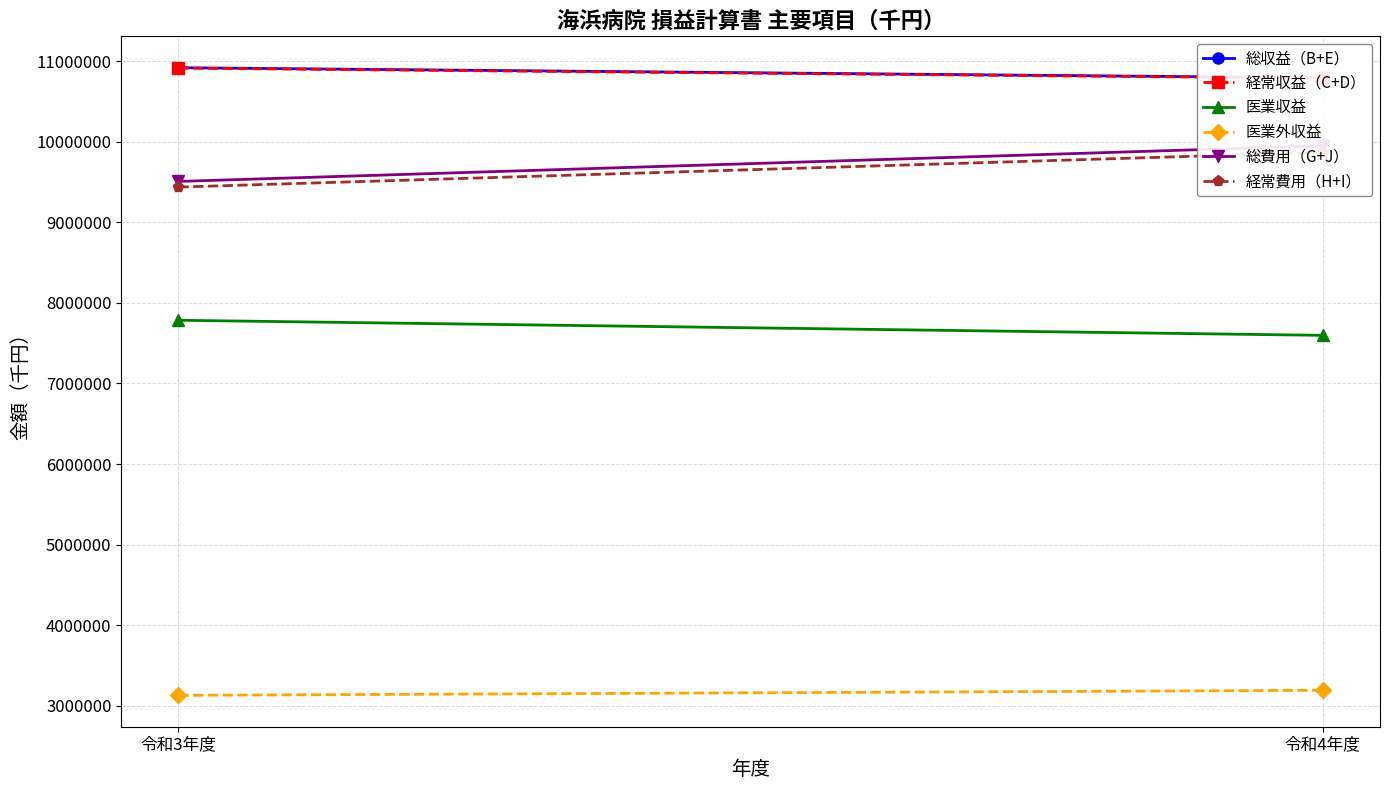

At 令和3年度, list the series in order from largest to smallest.

総収益（B+E）, 経常収益（C+D）, 総費用（G+J）, 経常費用（H+I）, 医業収益, 医業外収益